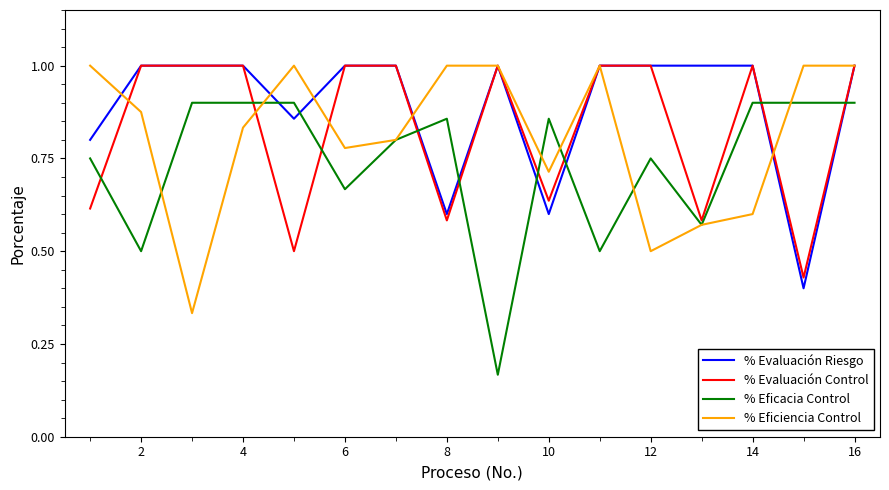

How many intersections are there between % Eficacia Control and % Evaluación Riesgo?

8